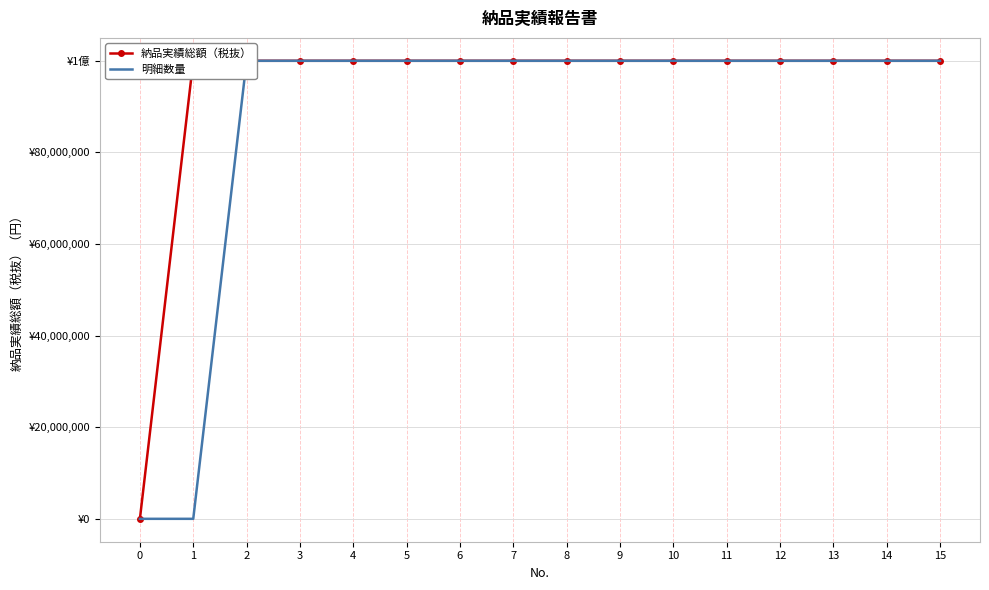

Between 3 and 14, which series saw the biggest shift?

納品実績総額（税抜）